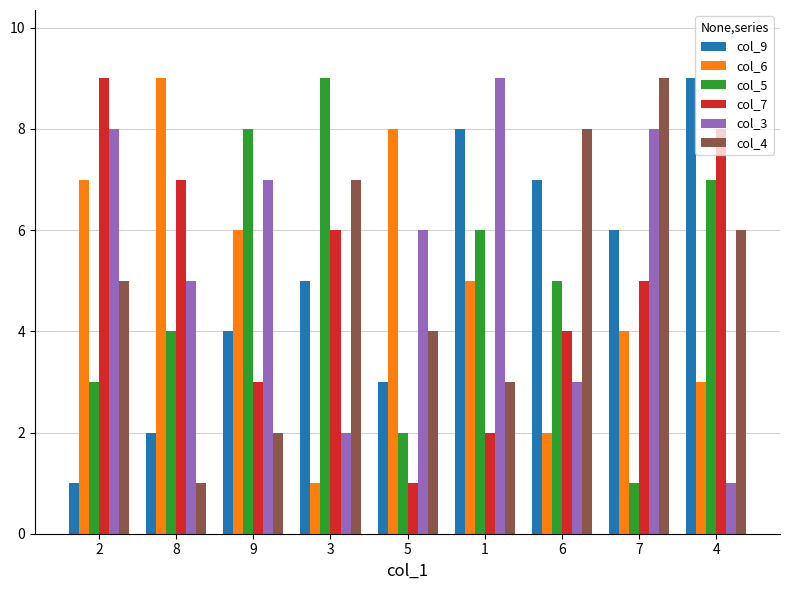

Is the value of col_7 at 6 greater than the value of col_9 at 5?

Yes